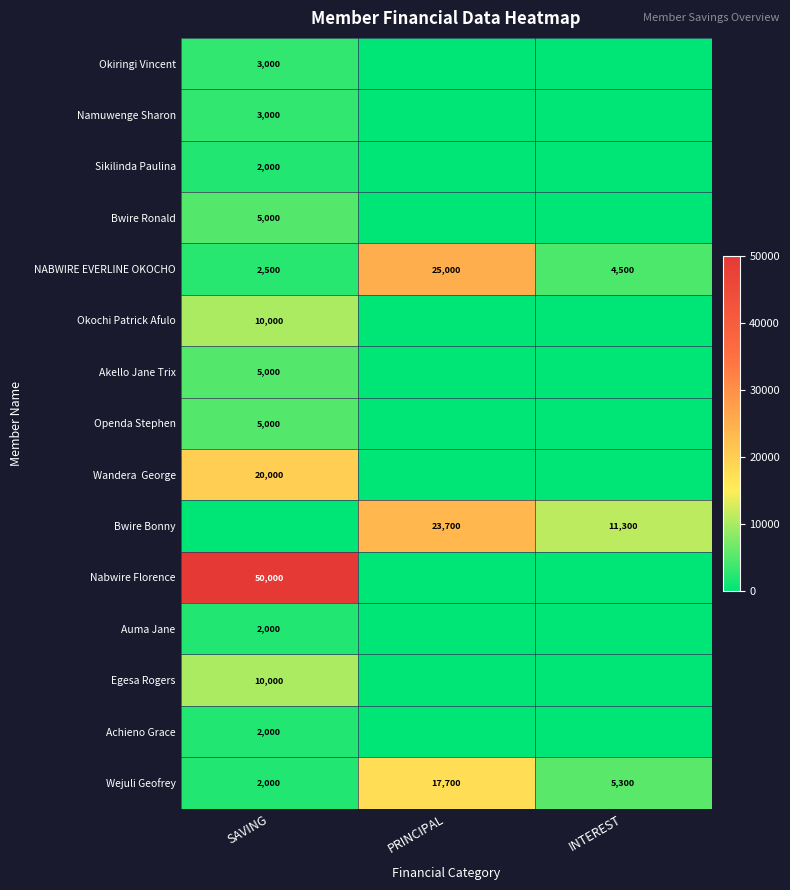

The value of Okiringi Vincent at SAVING is 3000. True or false?

True